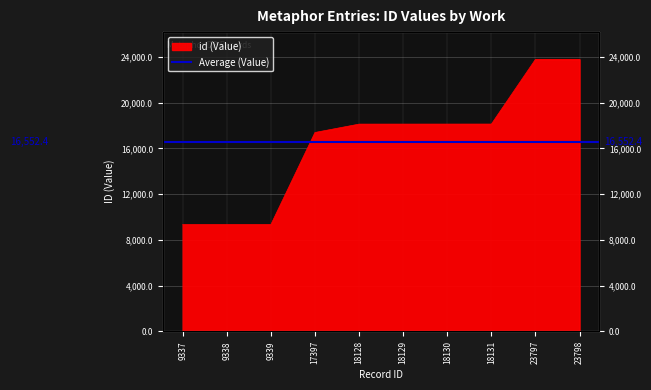

True or false: there are more than 0 points higher than both neighbors.

False